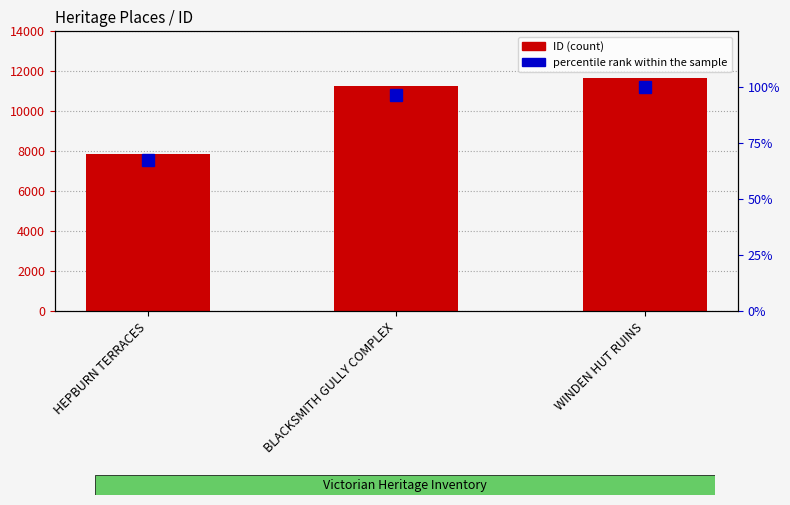

What is the total value across all series at HEPBURN TERRACES?

7952.7